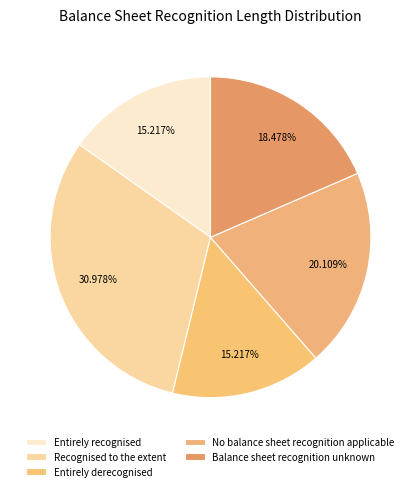

The Recognised to the extent slice represents 31% of the pie. True or false?

True